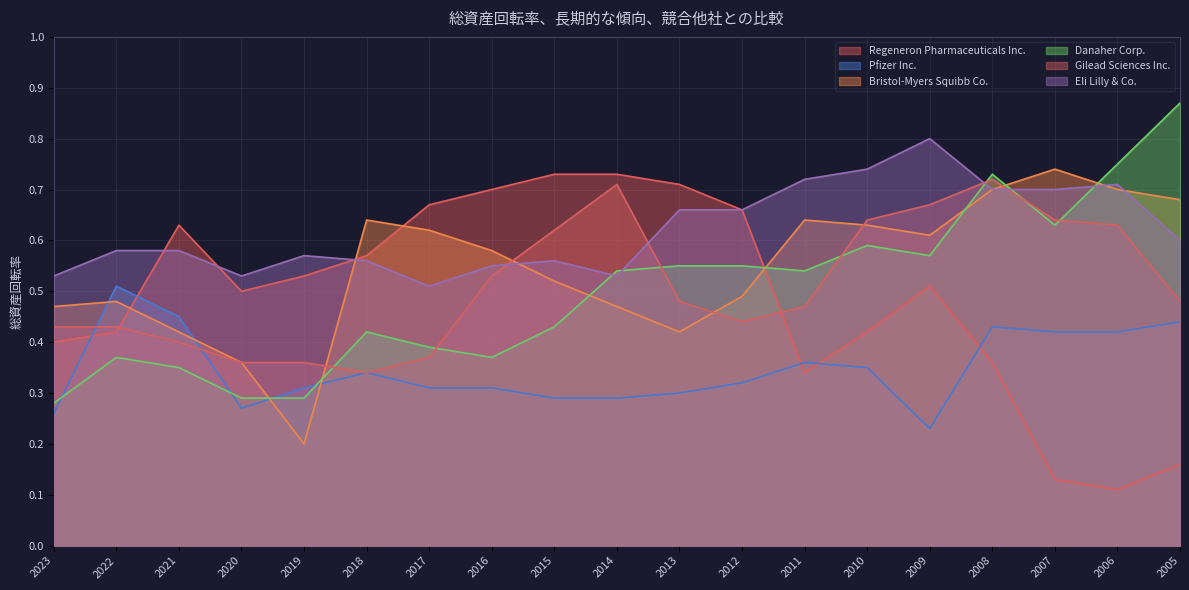

Between 2006 and 2005, which series saw the biggest shift?

Gilead Sciences Inc.